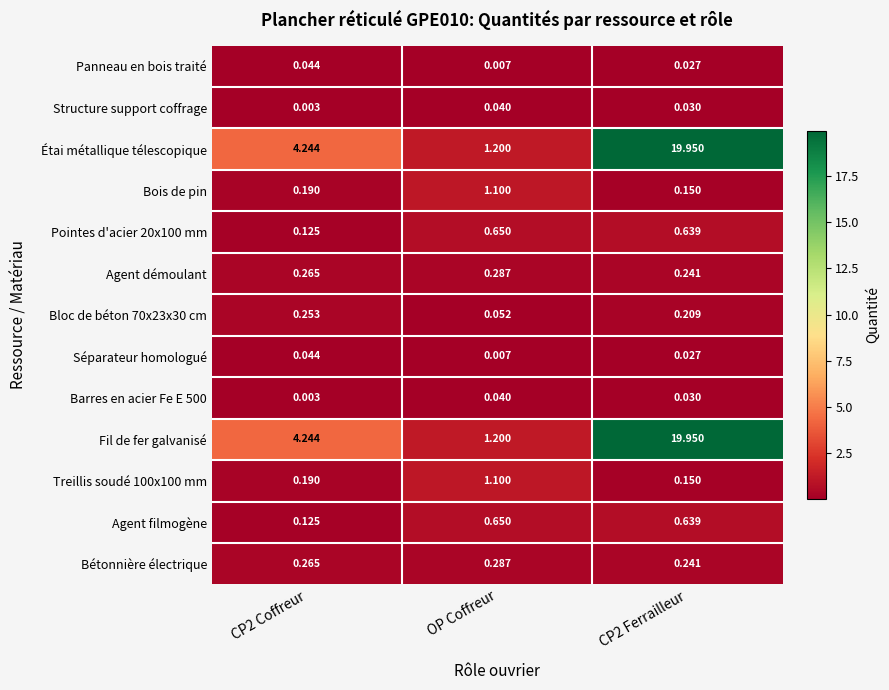

Is the value of Fil de fer galvanisé at CP2 Ferrailleur greater than the value of Pointes d'acier 20x100 mm at CP2 Ferrailleur?

Yes